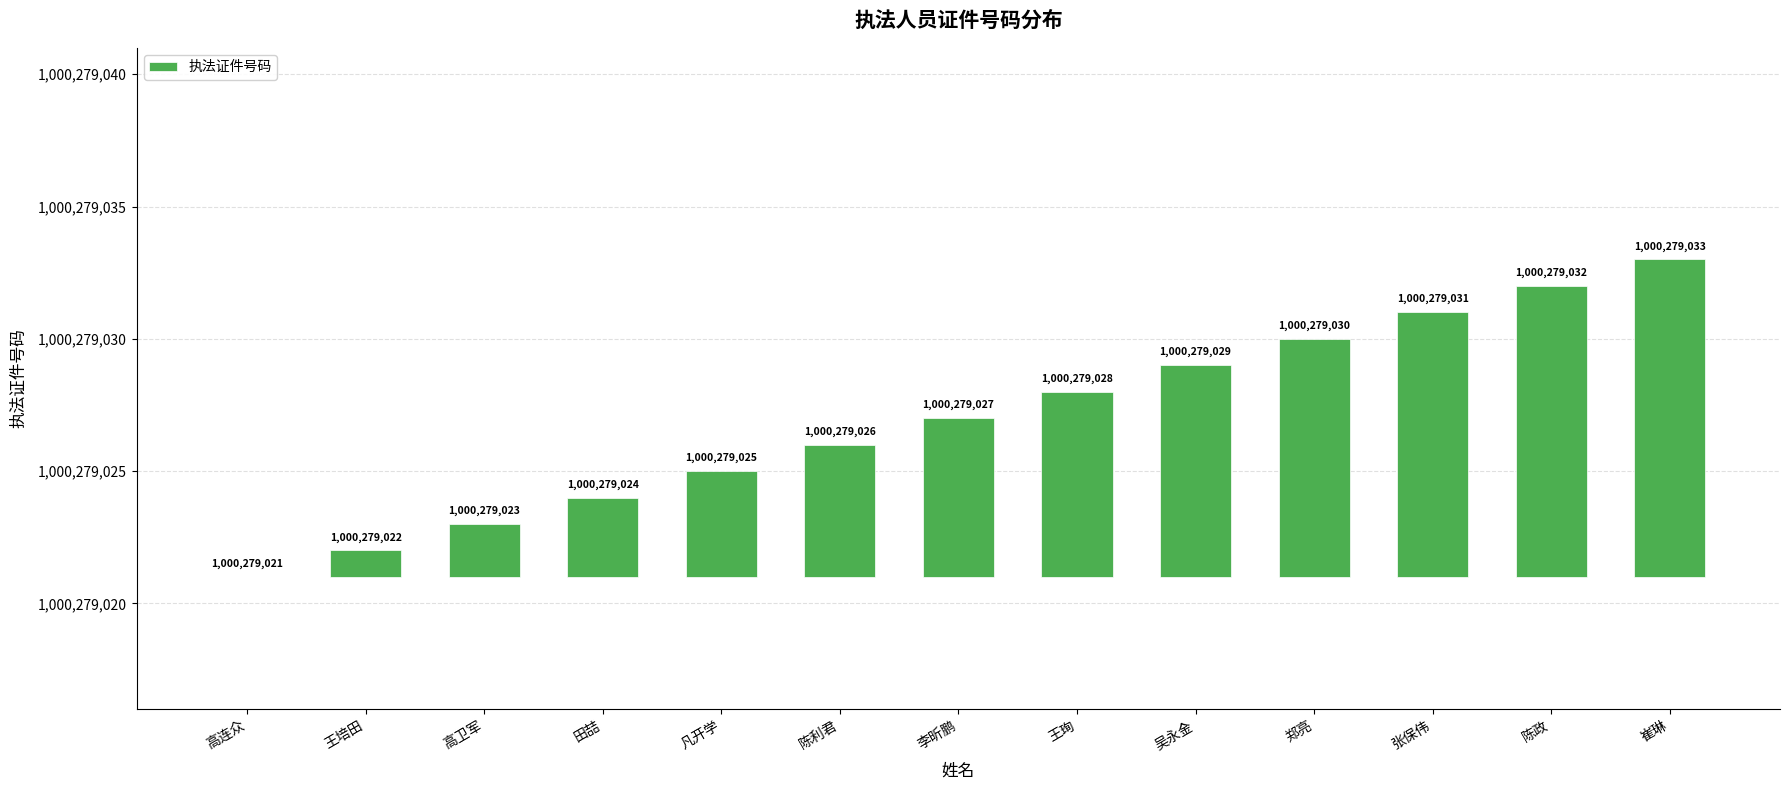

What is the change in value from 高卫军 to 陈政?

+9